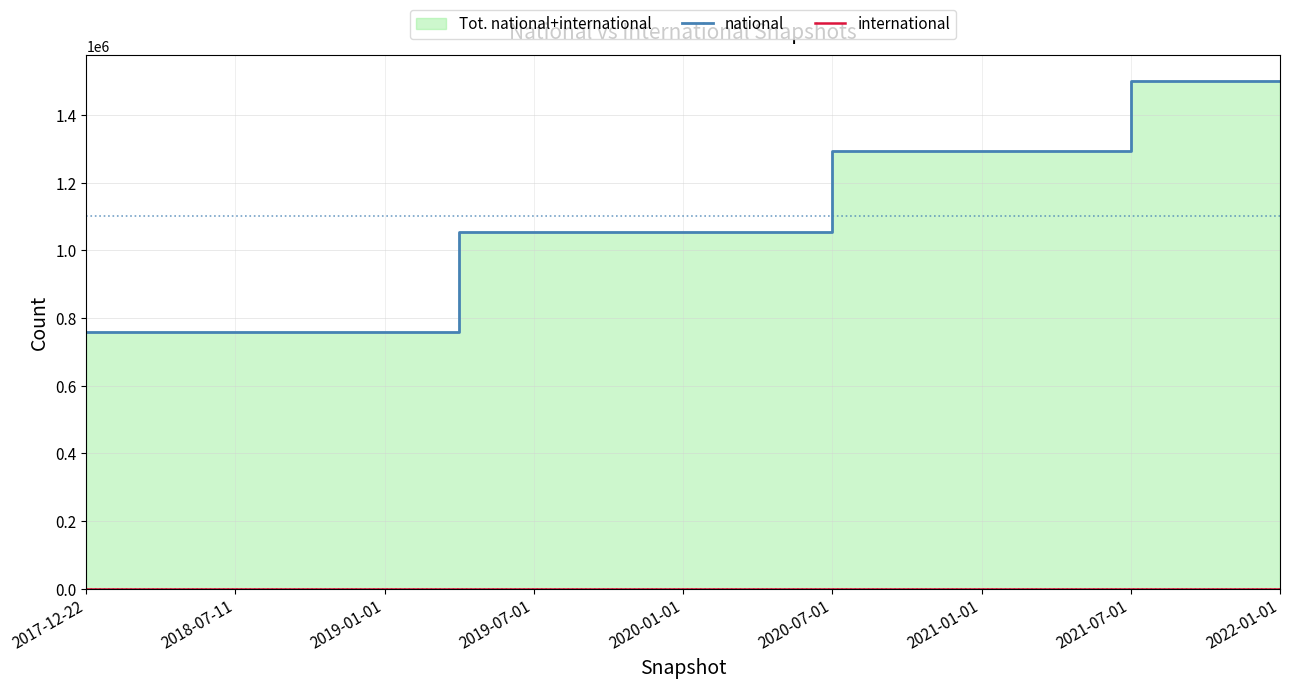

What is the value of the national point at the 6th from the left?

1055709